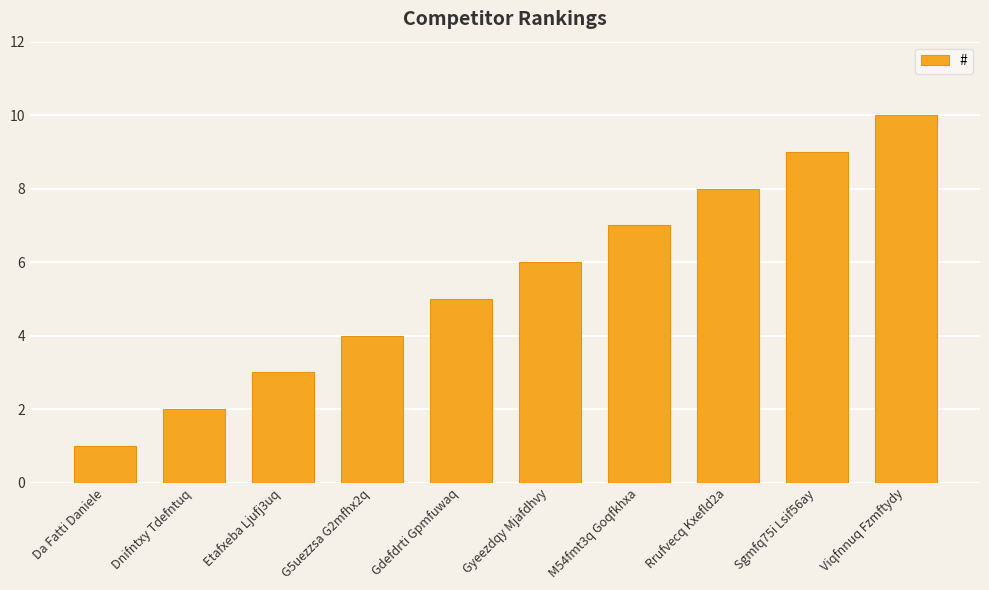

What is the sum of the values at Viqfnnuq Fzmftydy and Rrufvecq Kxefld2a?

18